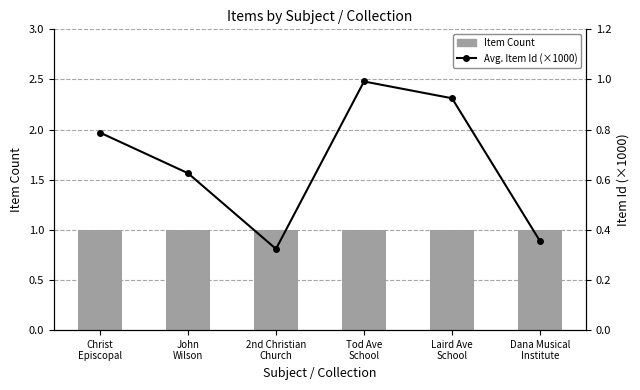

Rank the series by their maximum value, from highest to lowest.

Item Count, Avg. Item Id (x1000)